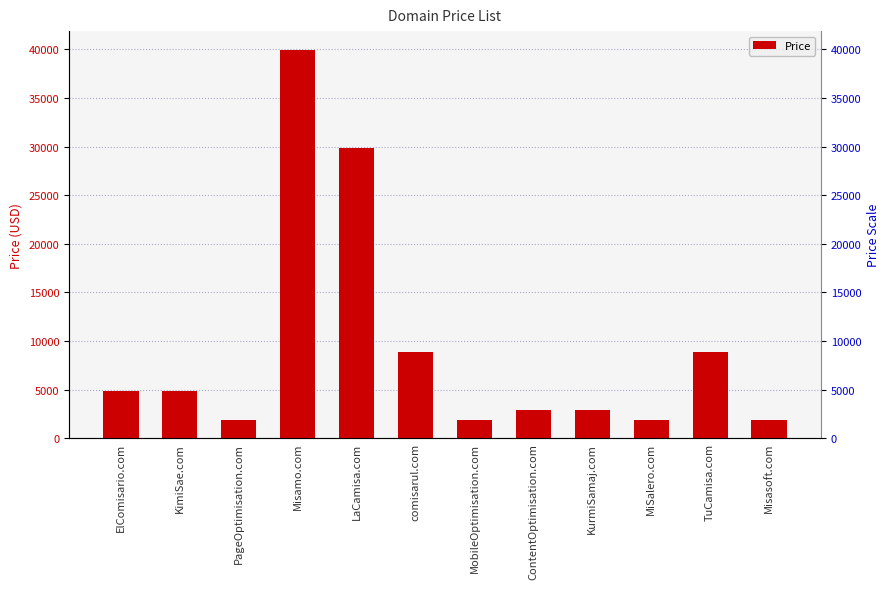

Rank the categories by value from lowest to highest.

PageOptimisation.com, MobileOptimisation.com, MiSalero.com, Misasoft.com, ContentOptimisation.com, KurmiSamaj.com, ElComisario.com, KimiSae.com, comisarul.com, TuCamisa.com, LaCamisa.com, Misamo.com